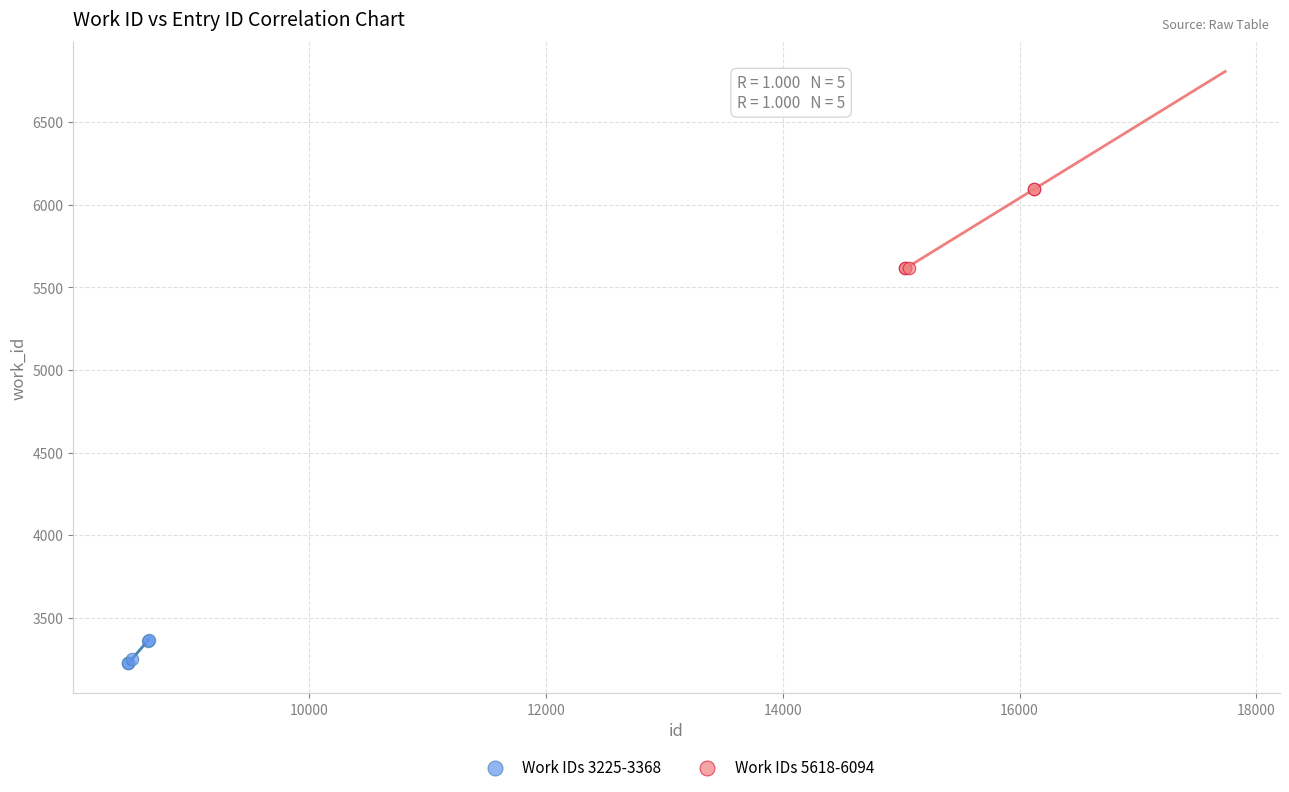

Which series has the largest Y range (max minus min)?

Work IDs 5618-6094